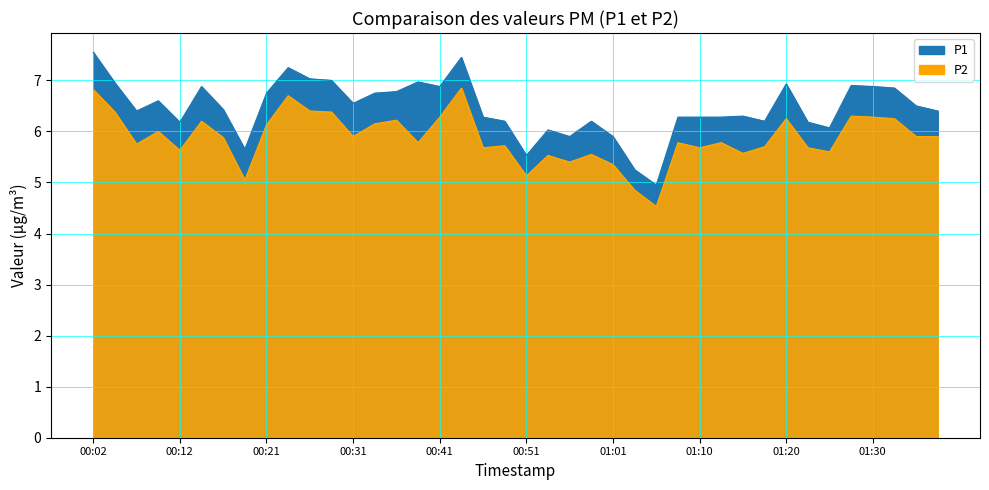

True or false: P1 and P2 cross at least once.

False